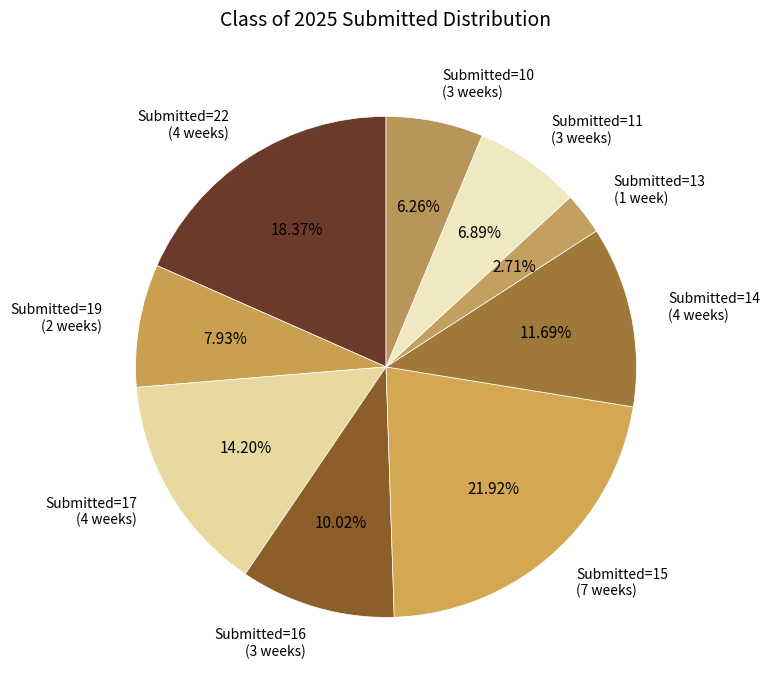

Is Submitted=16 (3 weeks) the majority of the pie?

No